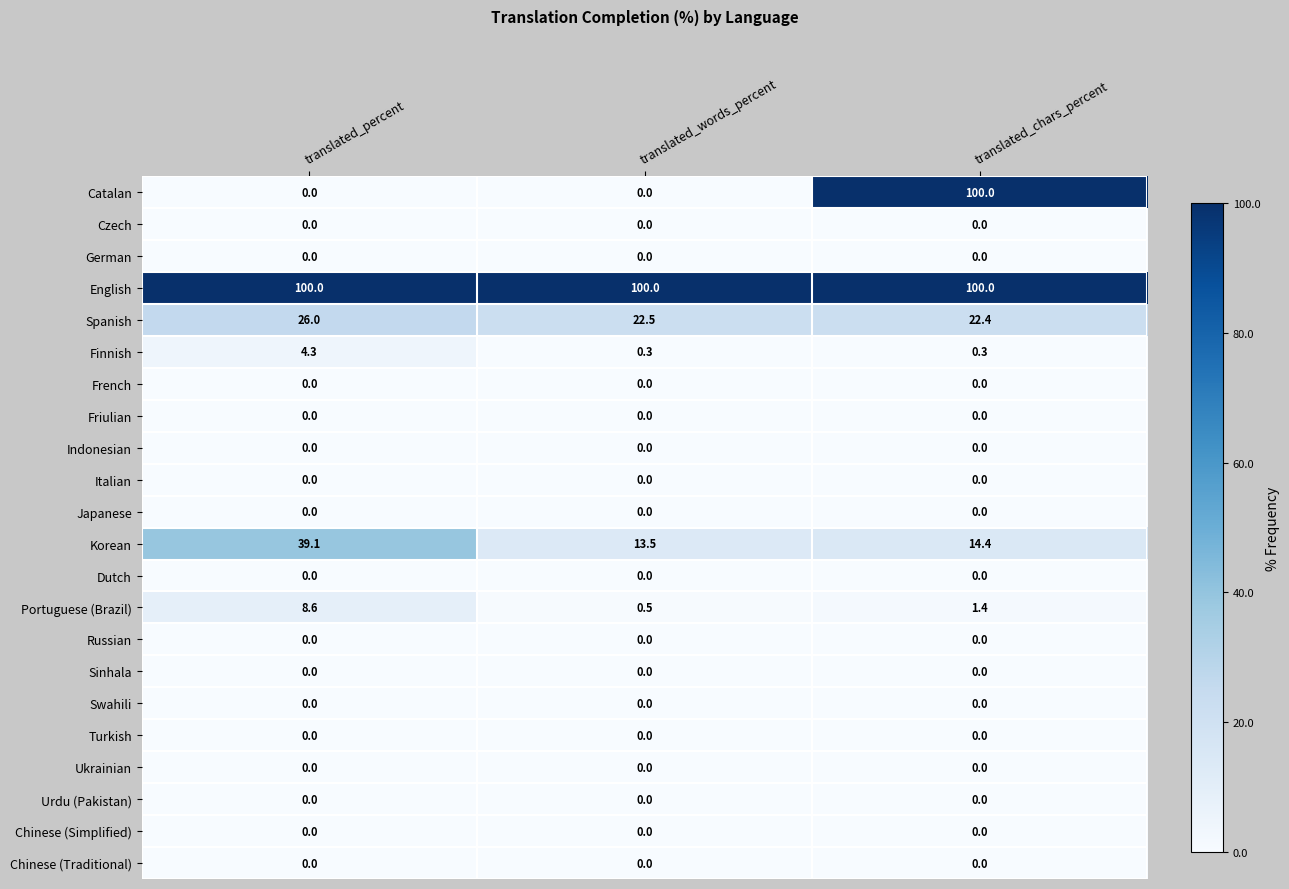

What is the total value across all series at translated_chars_percent?

238.5